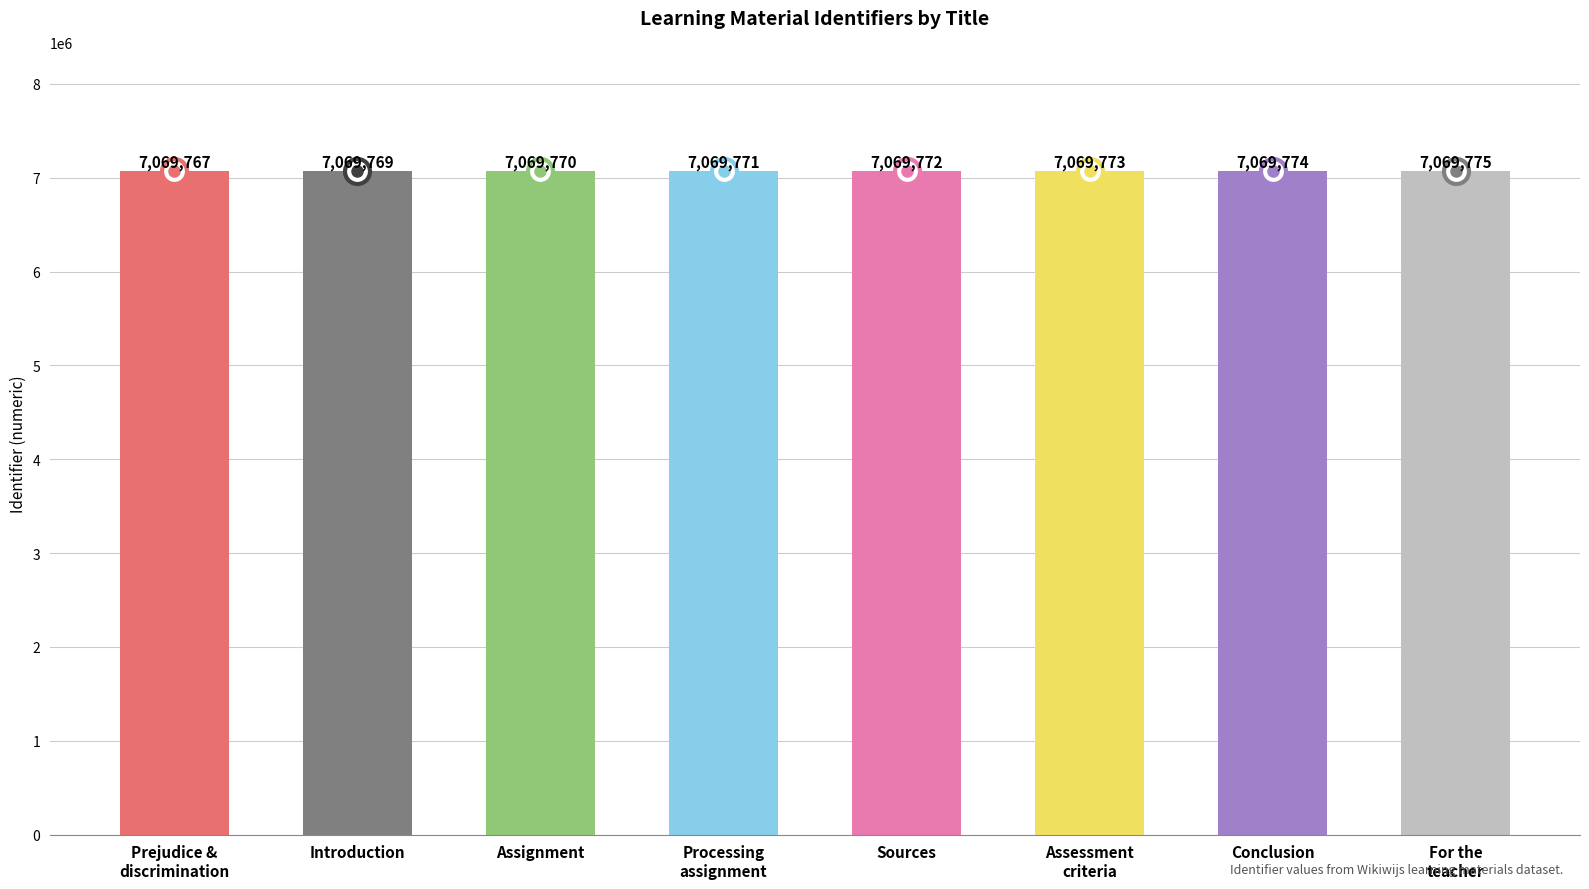

What is the label of the 3rd bar from the right?

Assessment
criteria